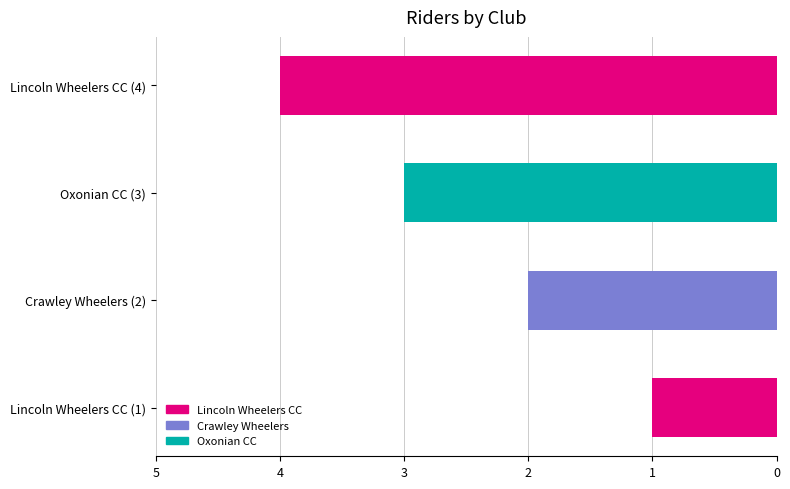

List the labels in order of value, largest first.

Lincoln Wheelers CC (4), Oxonian CC (3), Crawley Wheelers (2), Lincoln Wheelers CC (1)